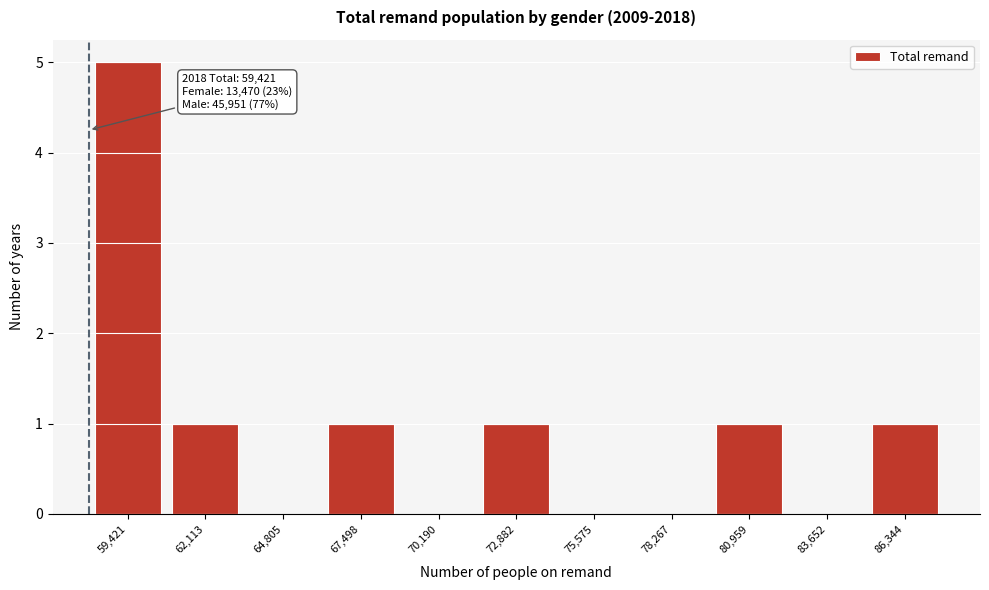

Reading left to right, extract all data points from this chart.

59,421=5	62,113=1	64,805=0	67,498=1	70,190=0	72,882=1	75,575=0	78,267=0	80,959=1	83,652=0	86,344=1